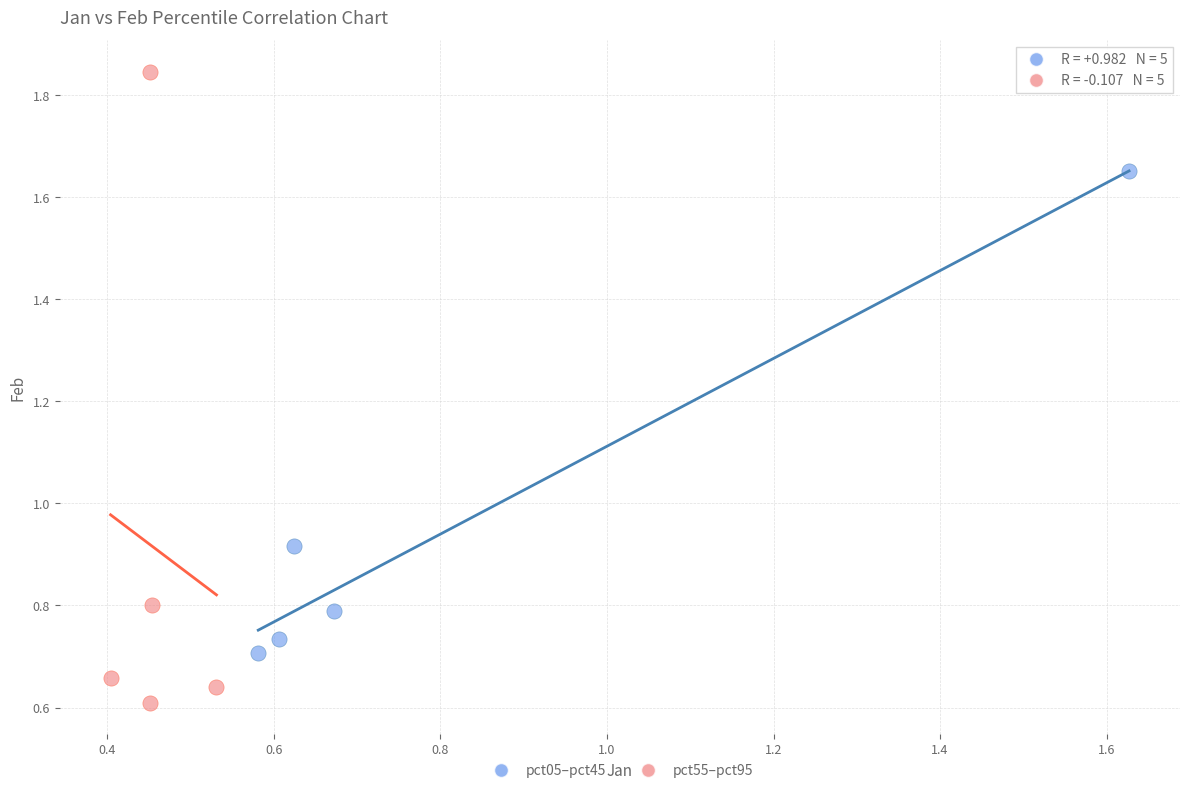

Which series reaches the maximum Y coordinate?

pct55–pct95